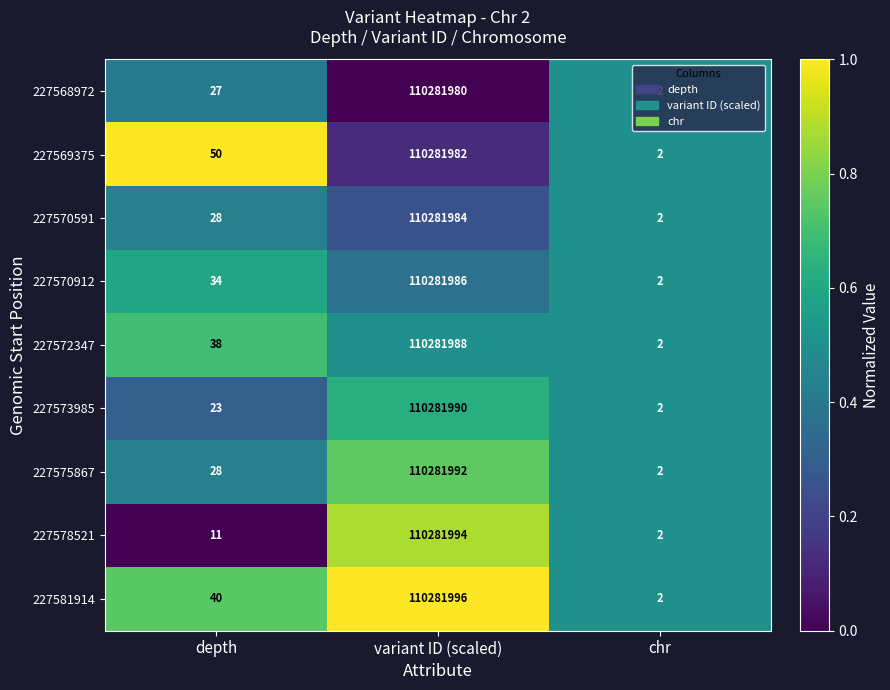

At which category is the sum across all series the highest?

variant ID (scaled)